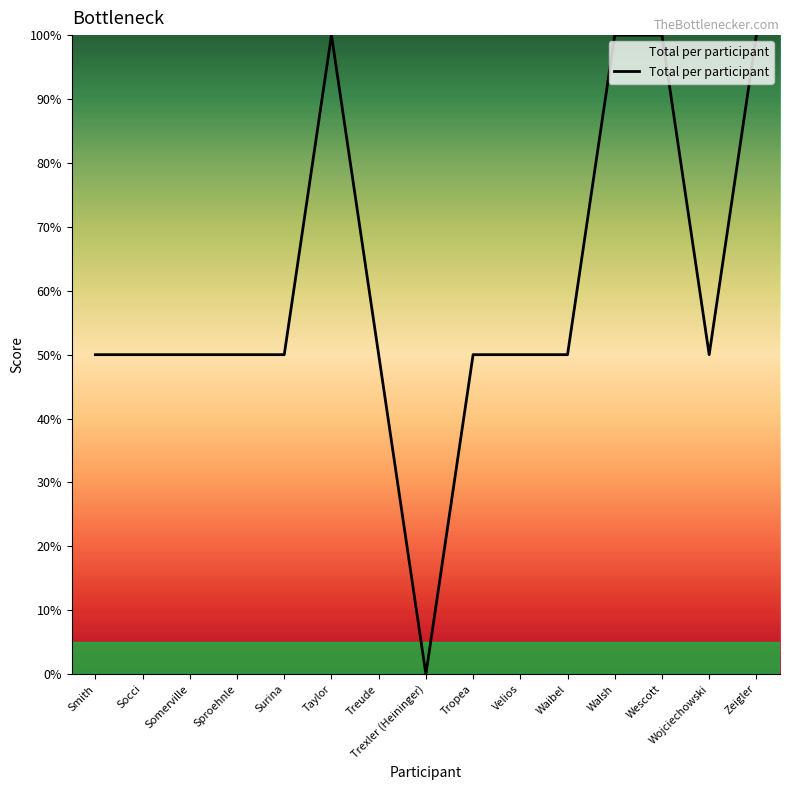

What is the difference between the maximum and minimum values?

100